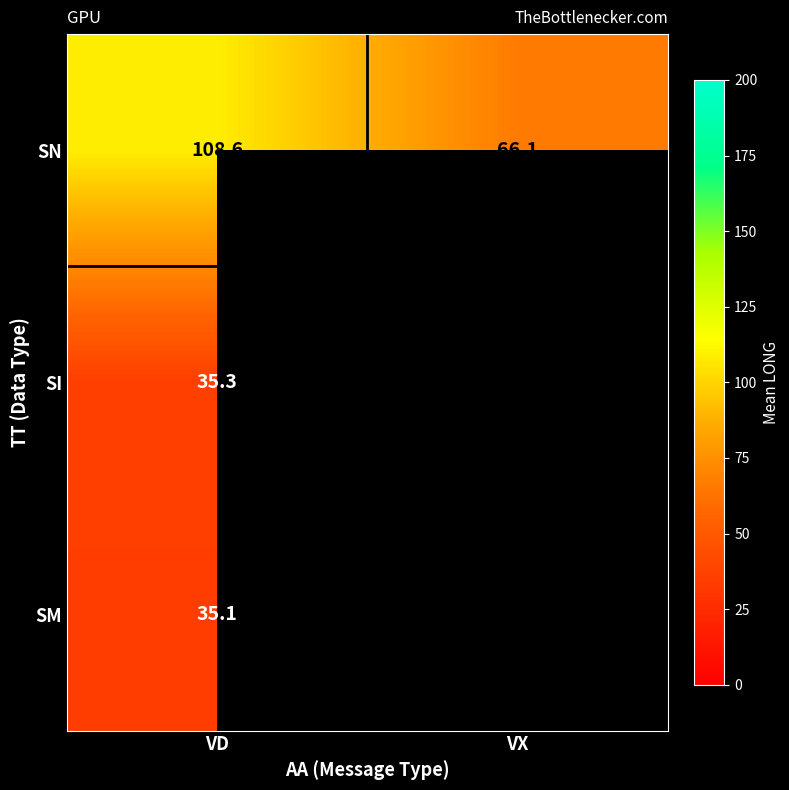

At VD, list the series in order from largest to smallest.

SN, SI, SM